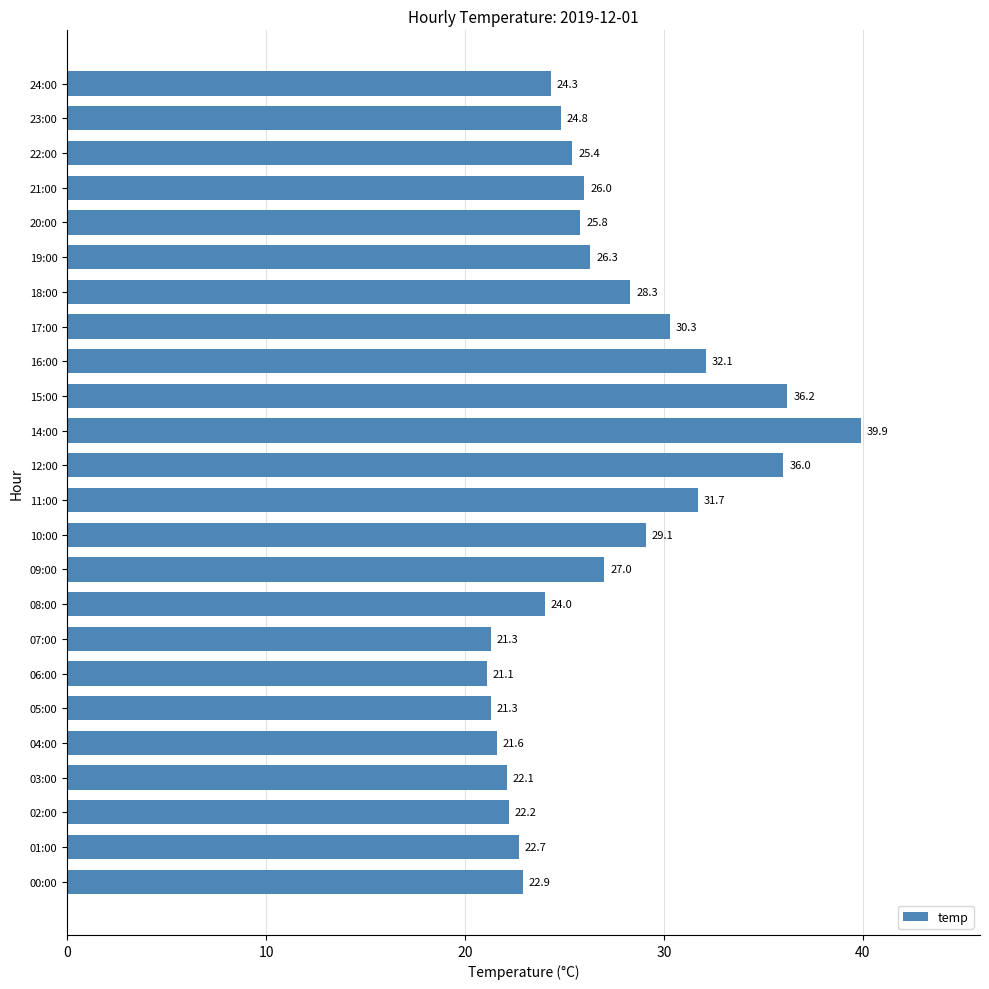

Which label corresponds to the largest value in the chart?

14:00